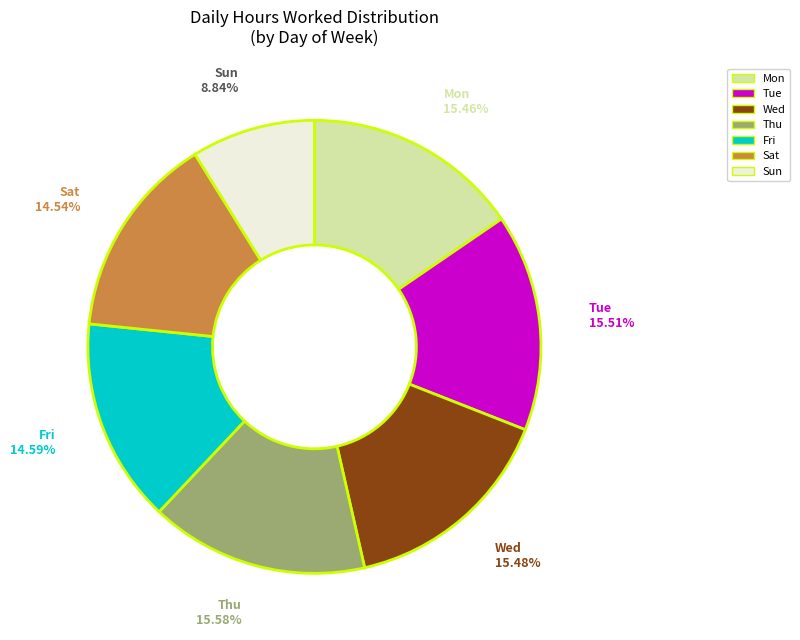

Is Fri the majority of the pie?

No